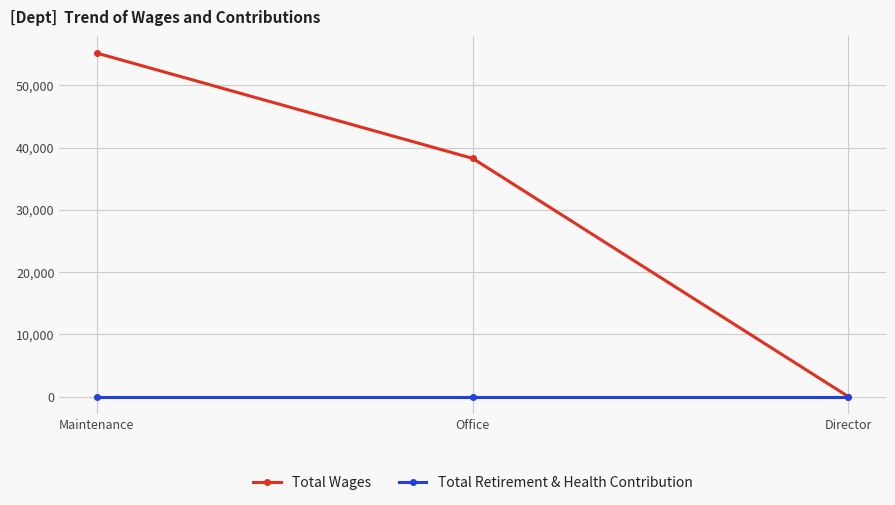

What position from the left is Director?

3